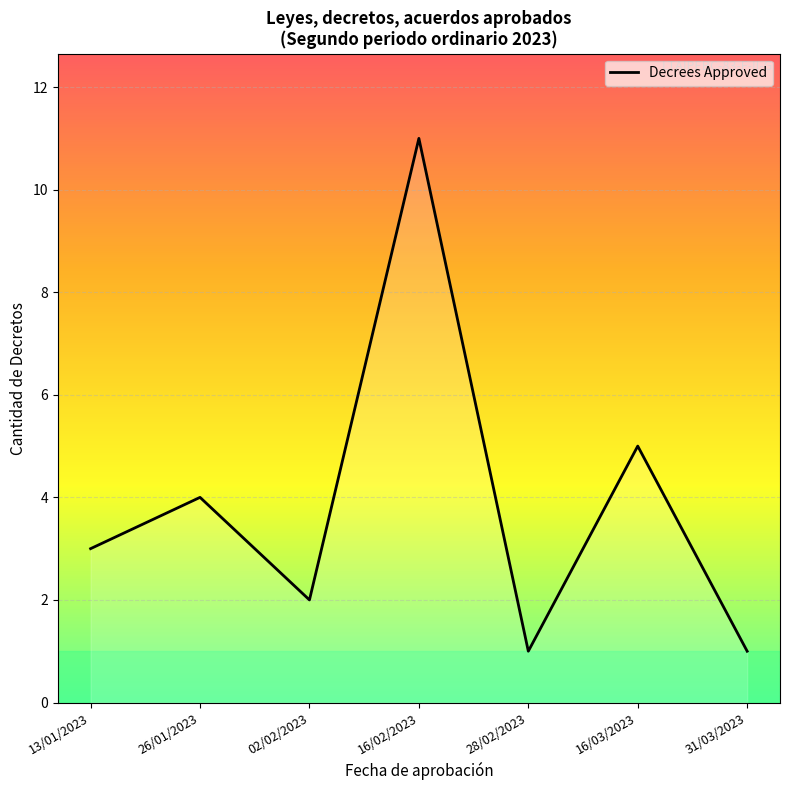

How many interior local peaks (higher than both neighbors) does the data have?

3